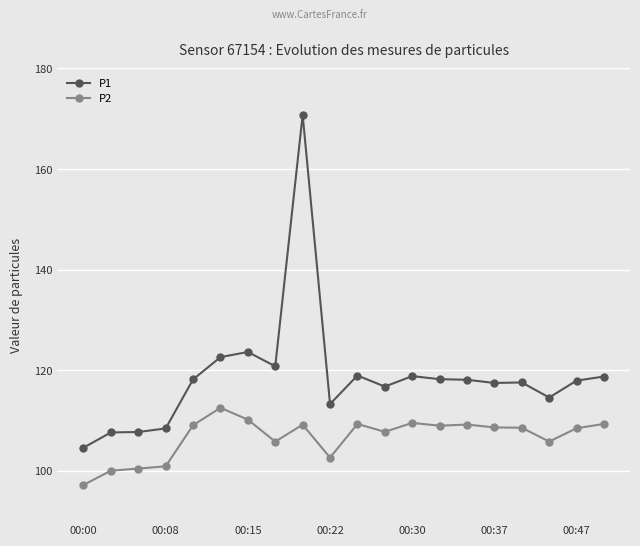

What is the minimum value shown in the chart?

97.2